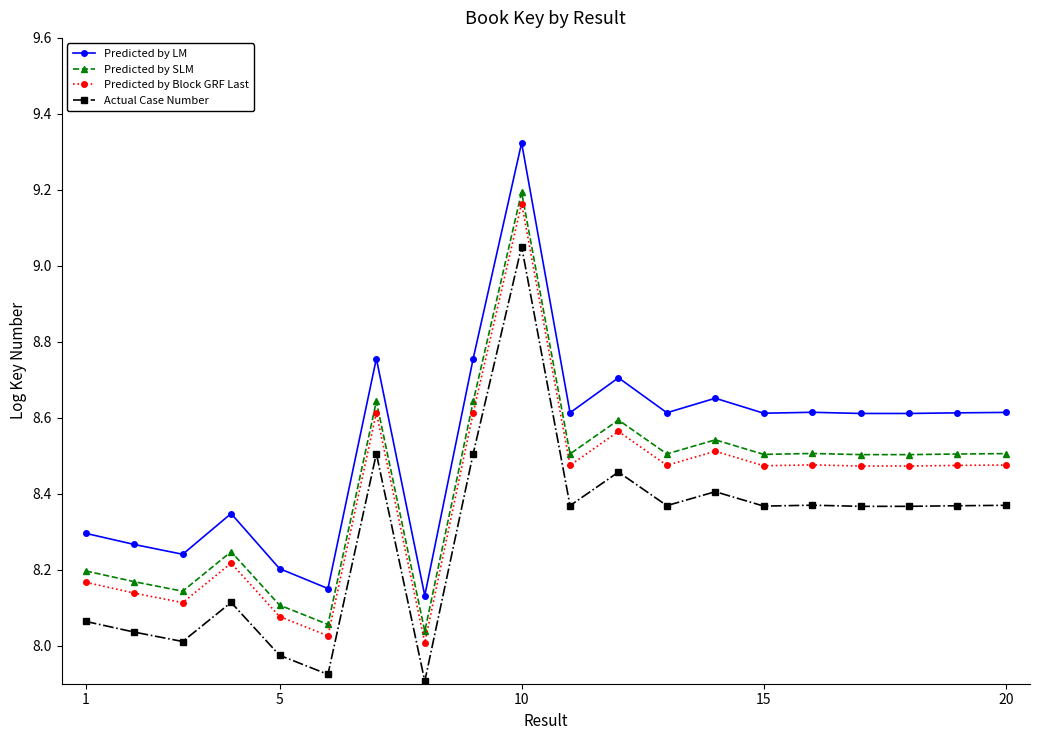

Which series has the largest range (max minus min)?

Predicted by LM